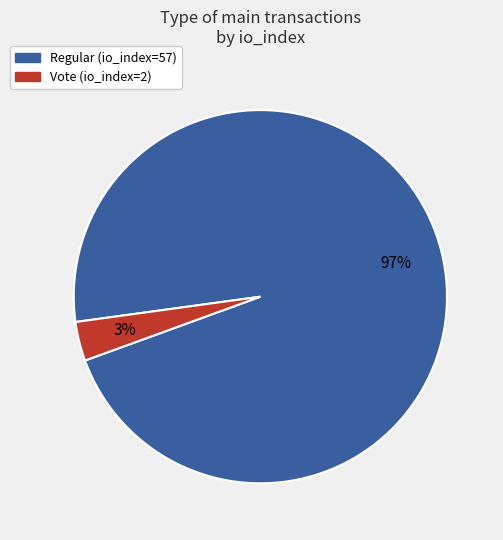

Which slice is the smallest?

Vote (io_index=2)